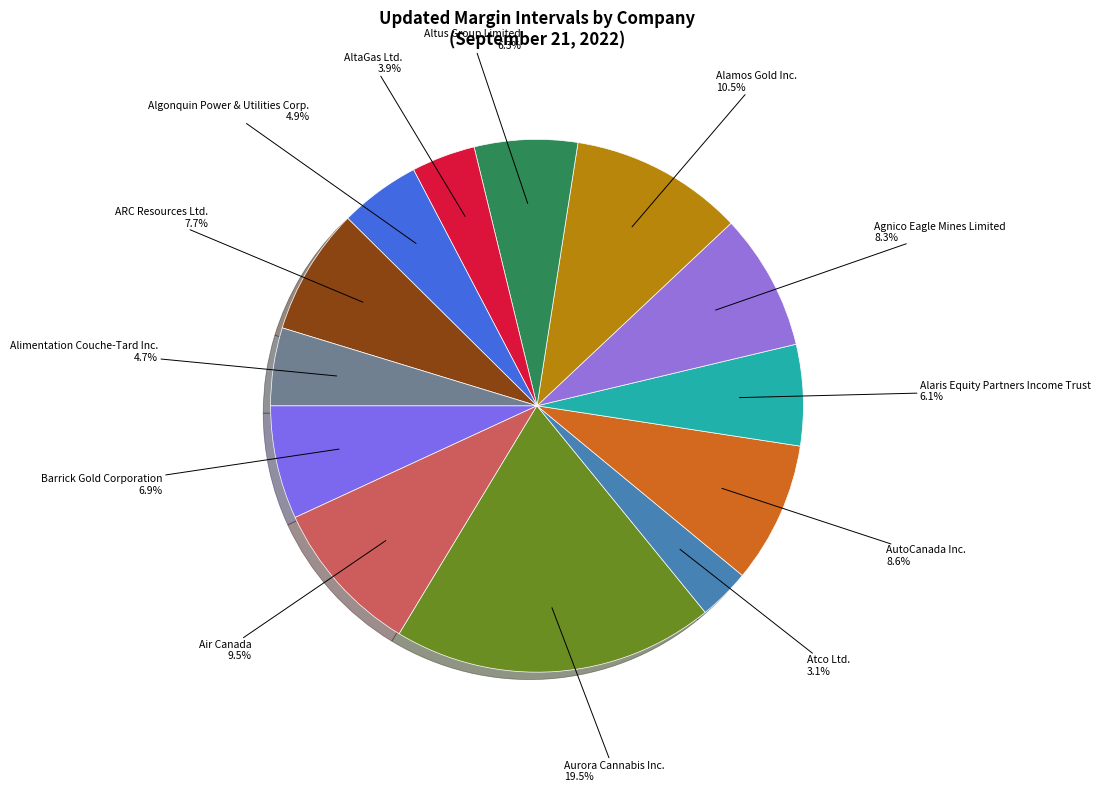

Count the number of slices in the pie.

13